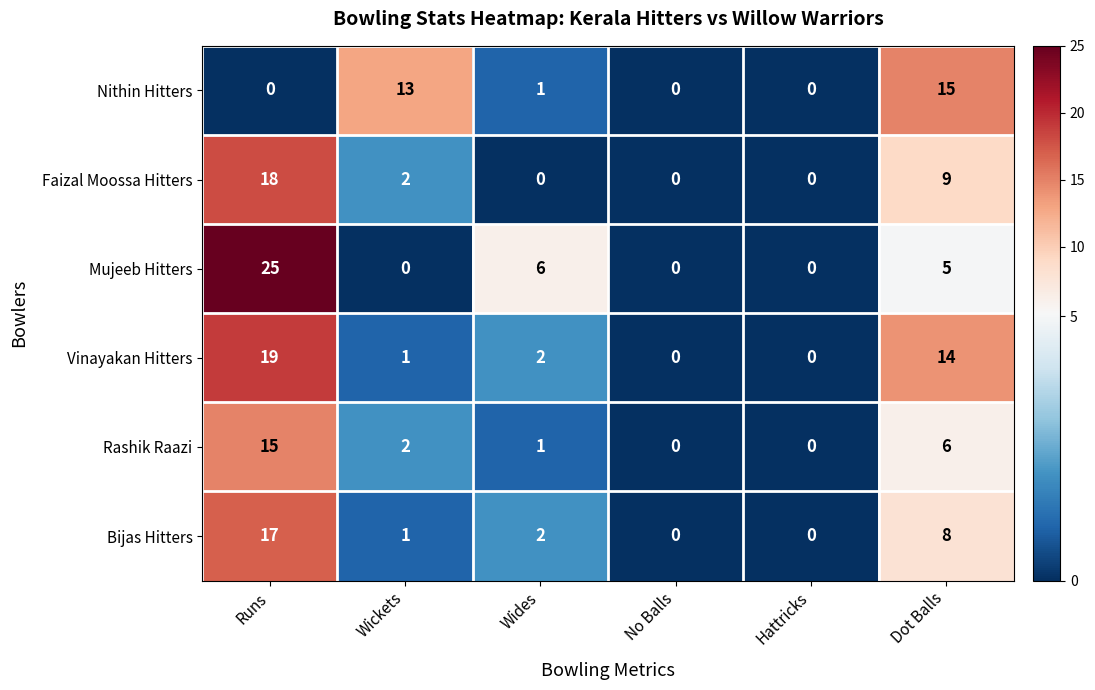

Is it true that Vinayakan Hitters equals 0 at Wickets?

False